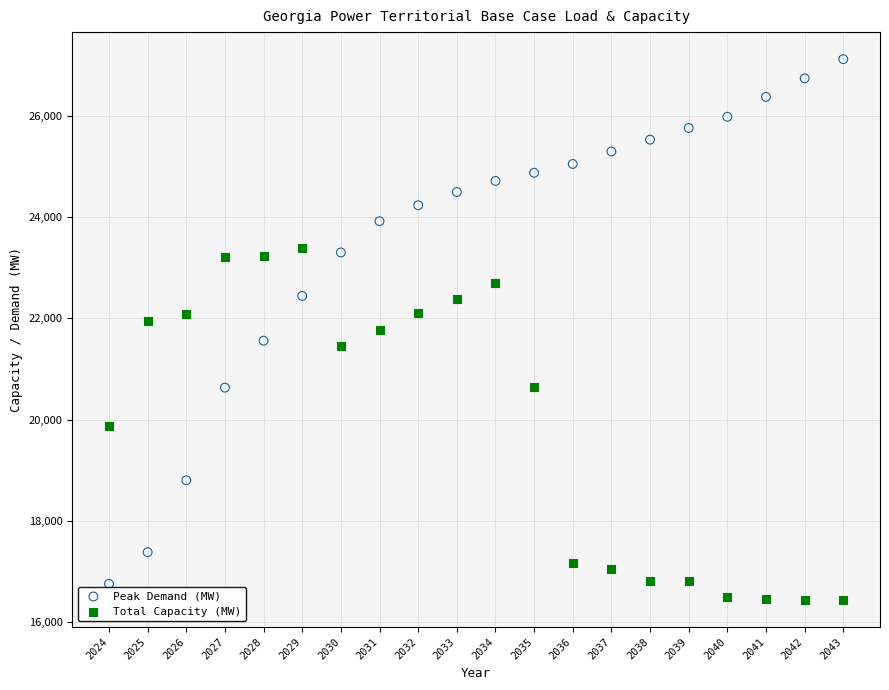

Which series contains the highest Y value?

Peak Demand (MW)